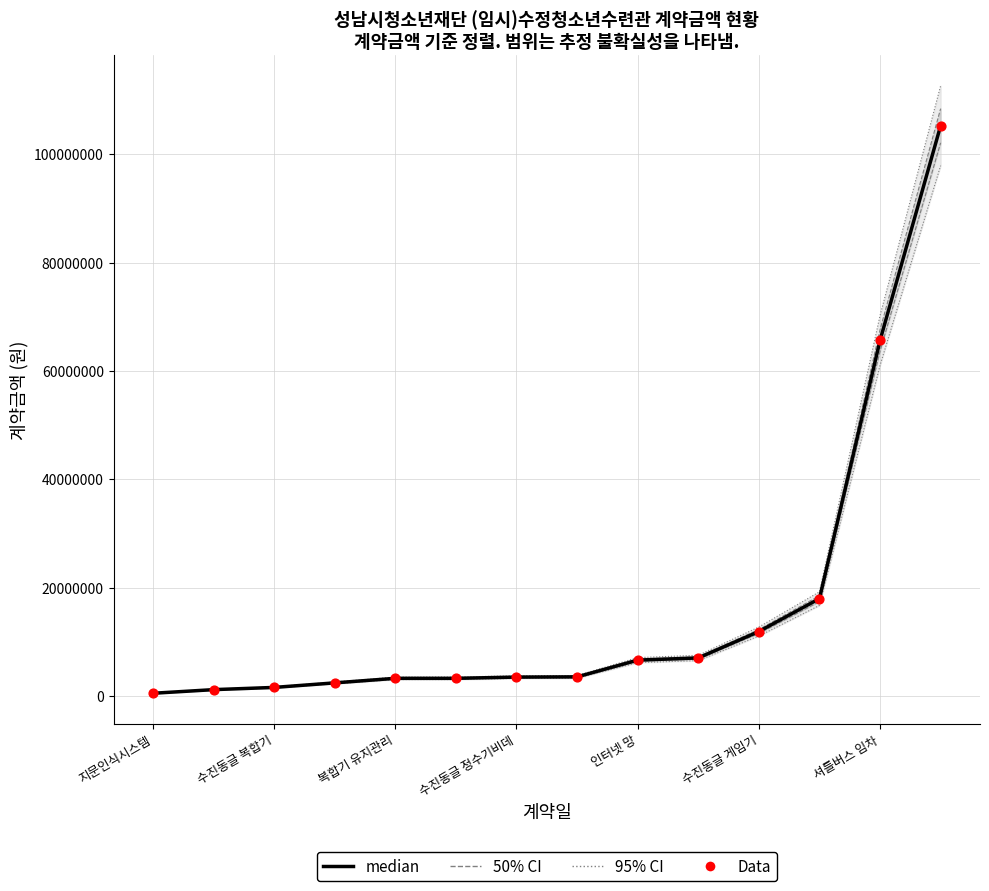

At how many categories does at least one series exceed 55717741?

2